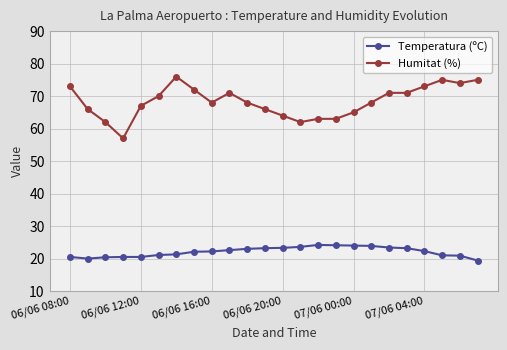

List the series in order of their overall mean, highest first.

Humitat (%), Temperatura (ºC)